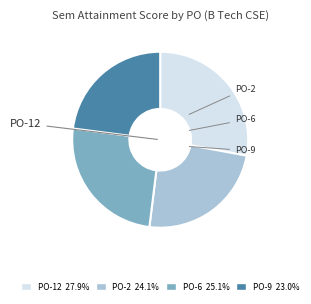

Does any single category account for the majority?

No